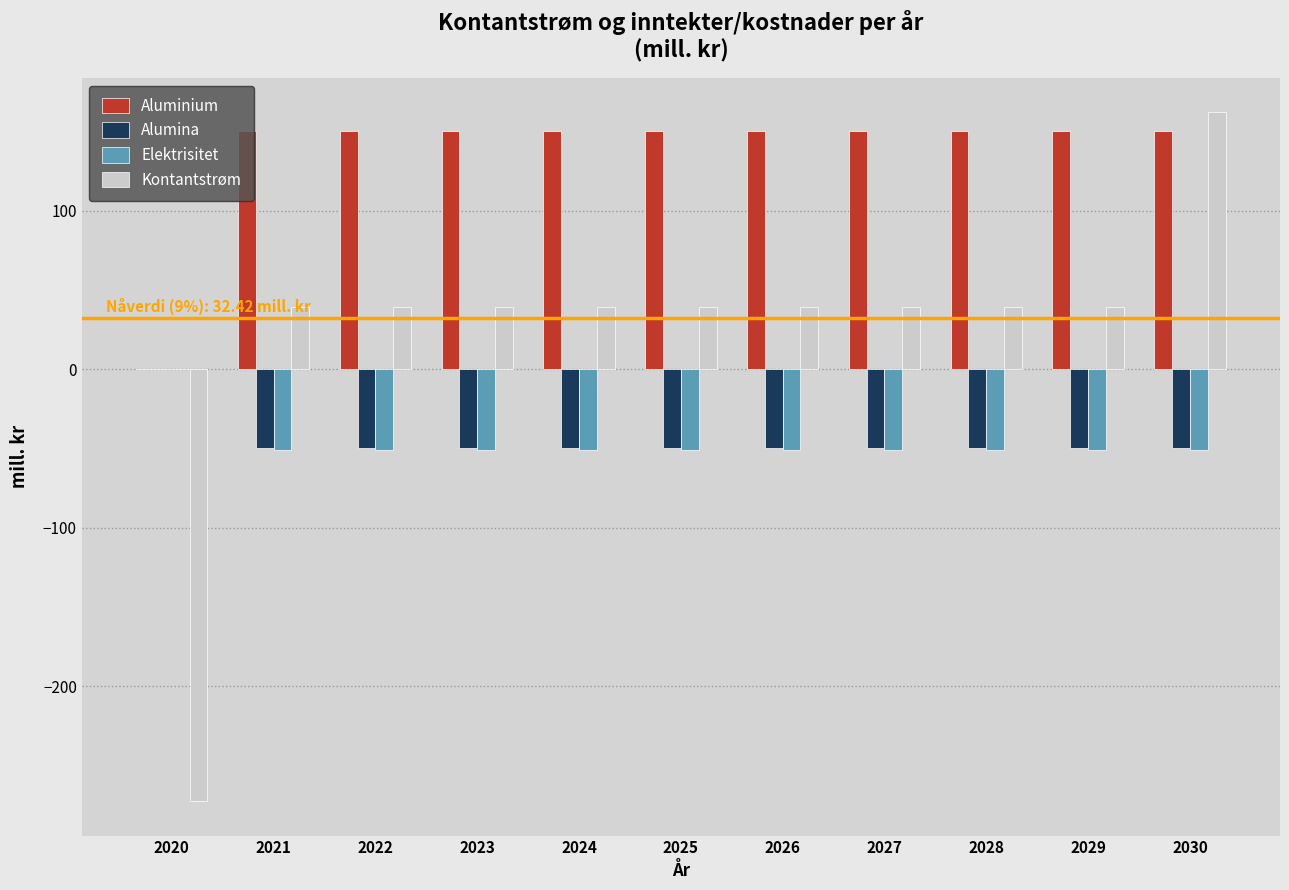

Is the value of Aluminium at 2026 greater than the value of Alumina at 2030?

Yes